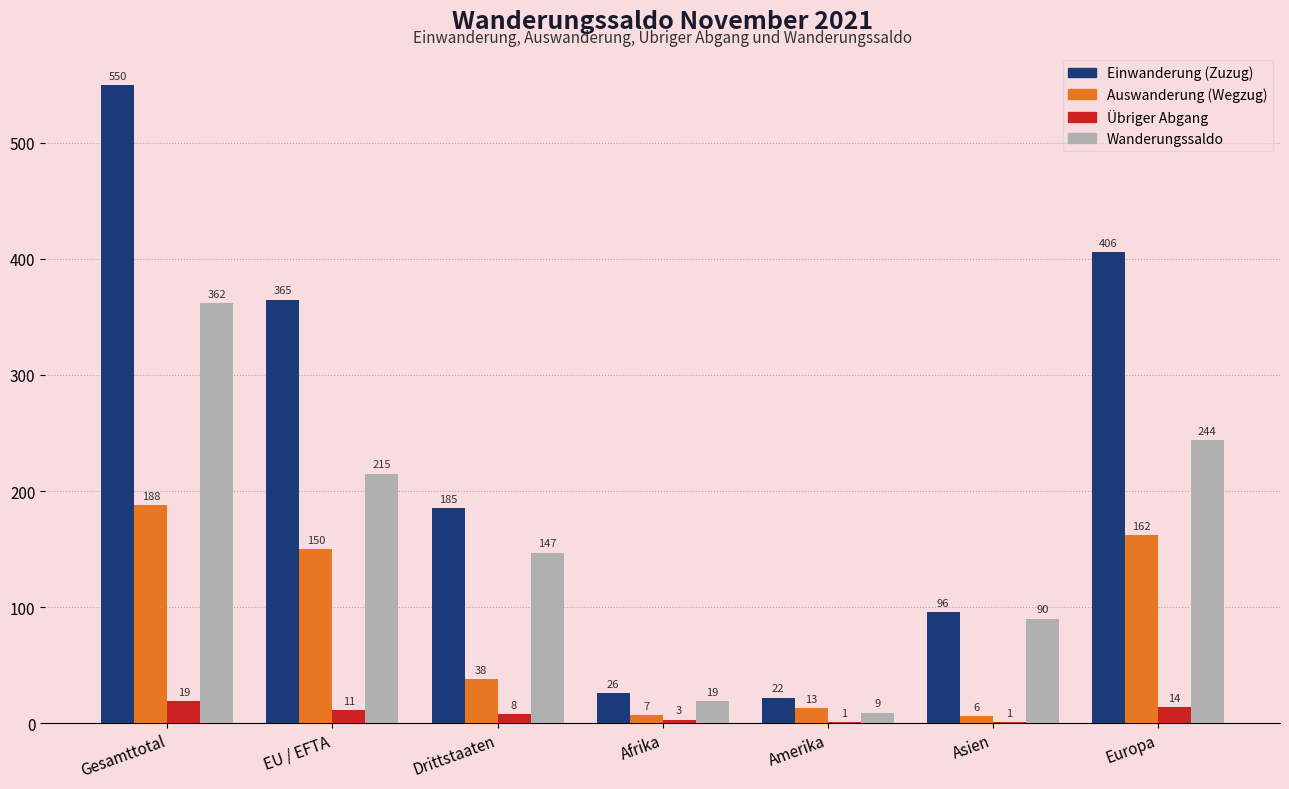

At which label does Übriger Abgang reach its peak?

Gesamttotal